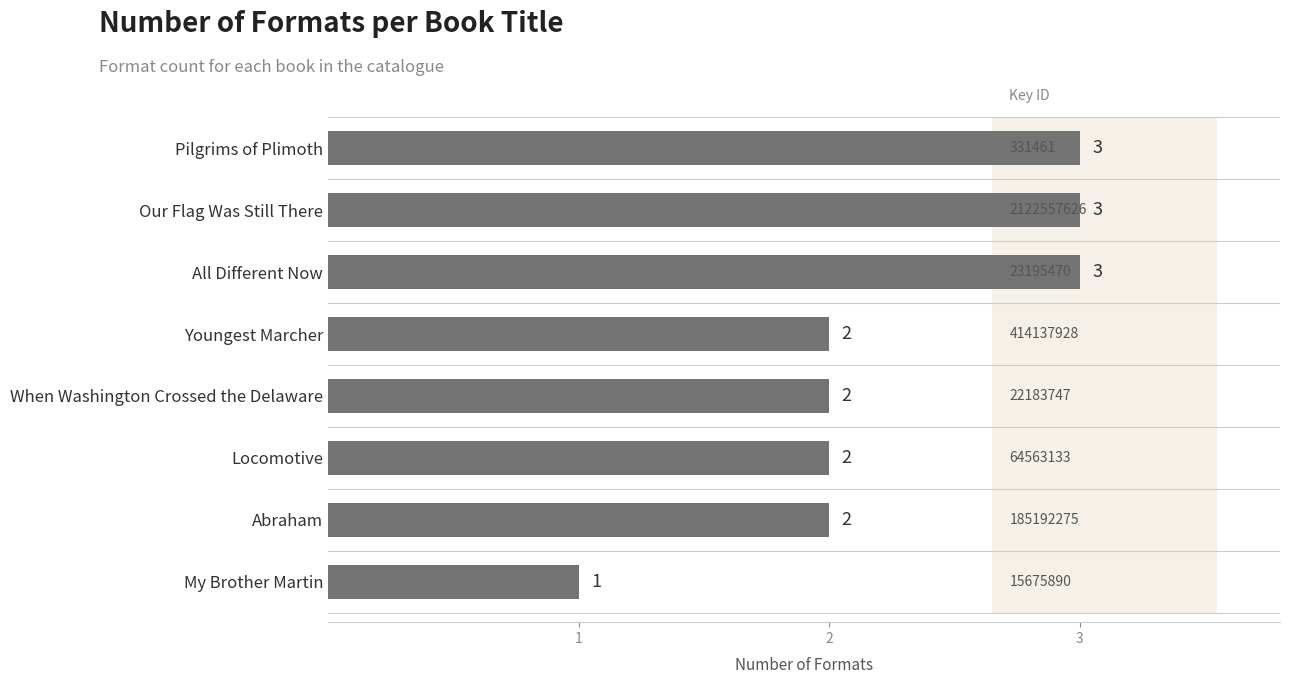

Reading top to bottom, extract all data points from this chart.

3	3	3	2	2	2	2	1